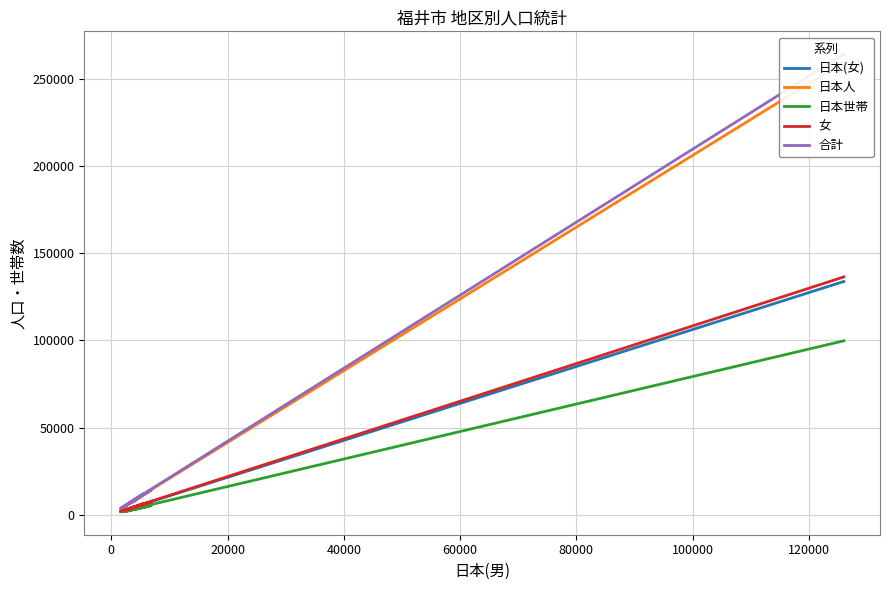

What is the greatest value displayed?

264360